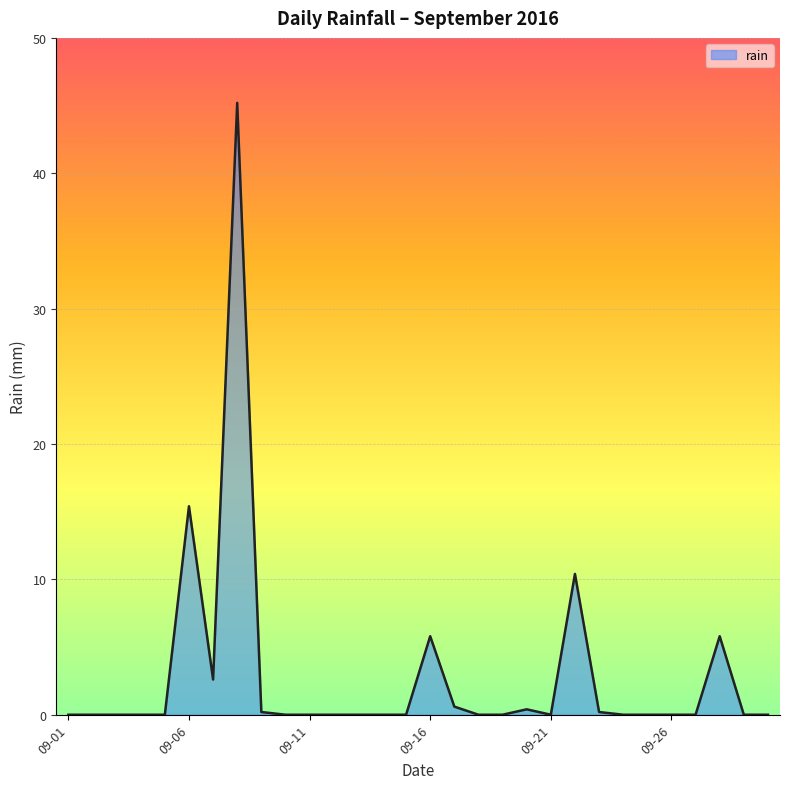

What is the maximum value shown in the chart?

45.2